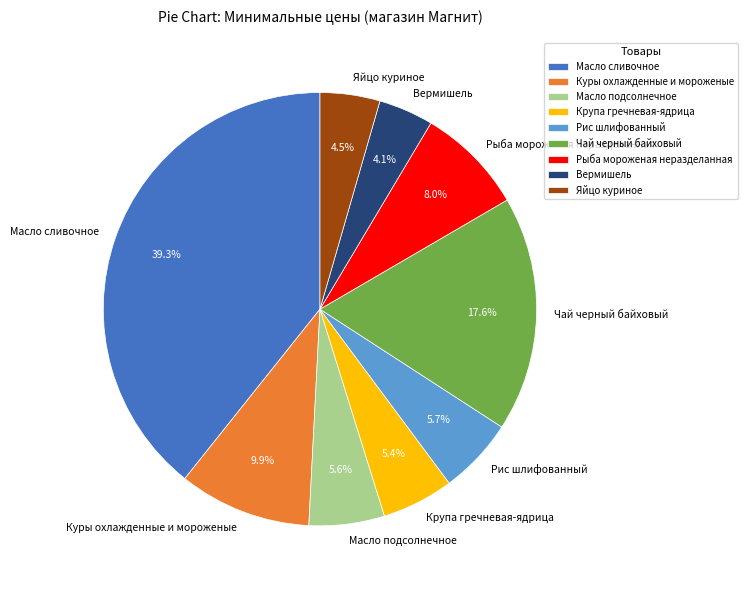

Between Рис шлифованный and Куры охлажденные и мороженые, which is larger?

Куры охлажденные и мороженые